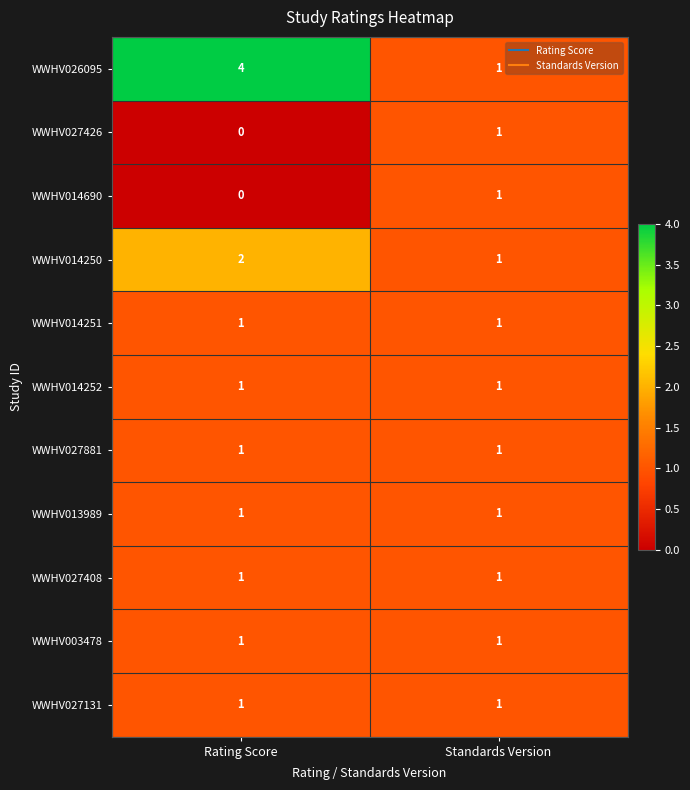

Reading right to left, extract all data points from this chart.

WWHV026095: Standards Version=1	Rating Score=4
WWHV027426: Standards Version=1	Rating Score=0
WWHV014690: Standards Version=1	Rating Score=0
WWHV014250: Standards Version=1	Rating Score=2
WWHV014251: Standards Version=1	Rating Score=1
WWHV014252: Standards Version=1	Rating Score=1
WWHV027881: Standards Version=1	Rating Score=1
WWHV013989: Standards Version=1	Rating Score=1
WWHV027408: Standards Version=1	Rating Score=1
WWHV003478: Standards Version=1	Rating Score=1
WWHV027131: Standards Version=1	Rating Score=1